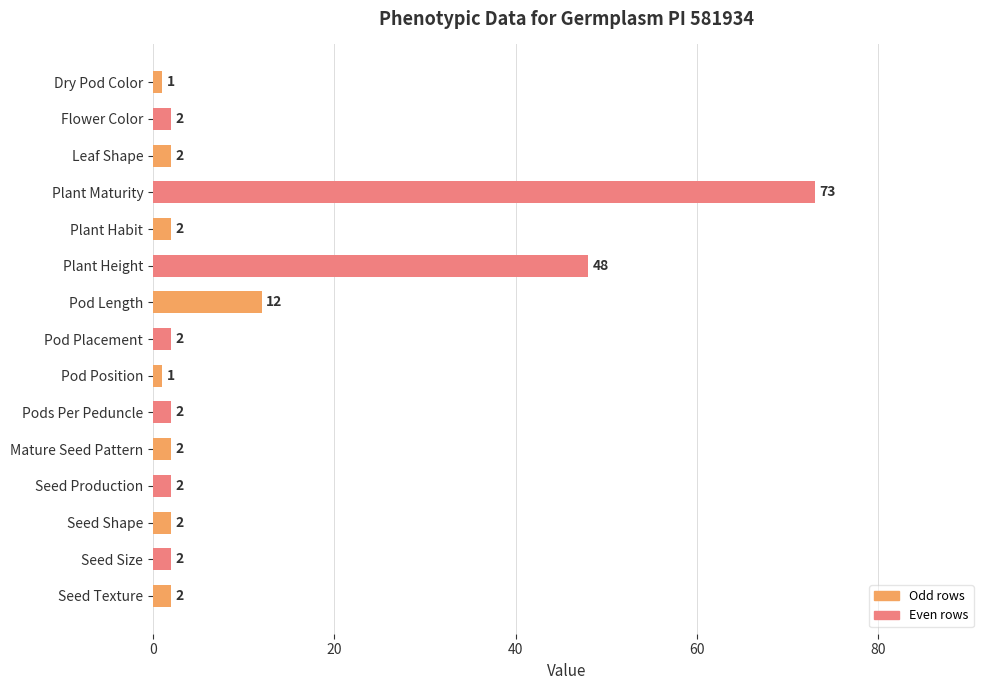

How many values are below 2?

2